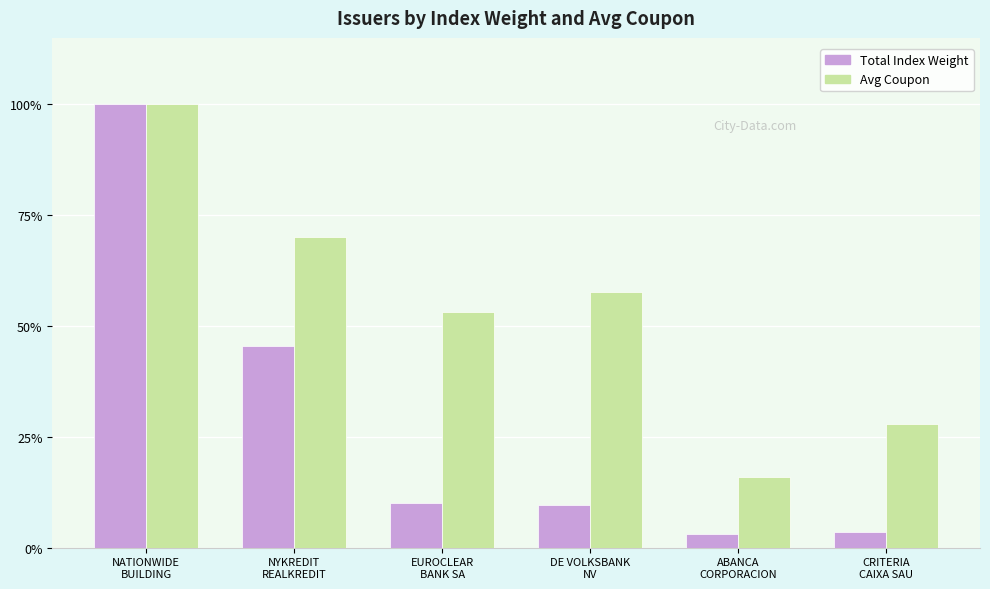

What is the total value across all series at ABANCA
CORPORACION?

0.2